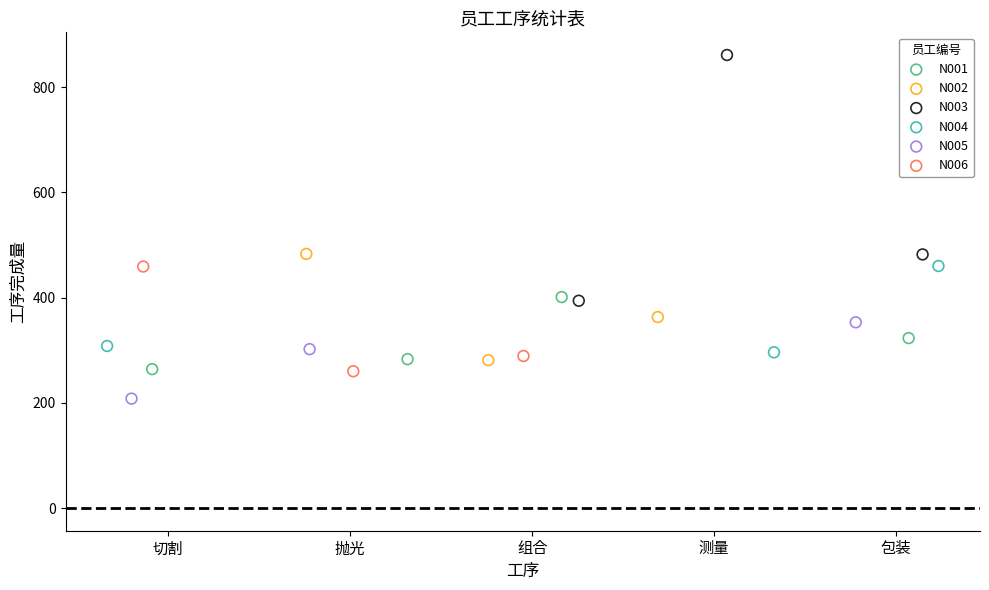

Which series has the widest spread of Y values?

N003